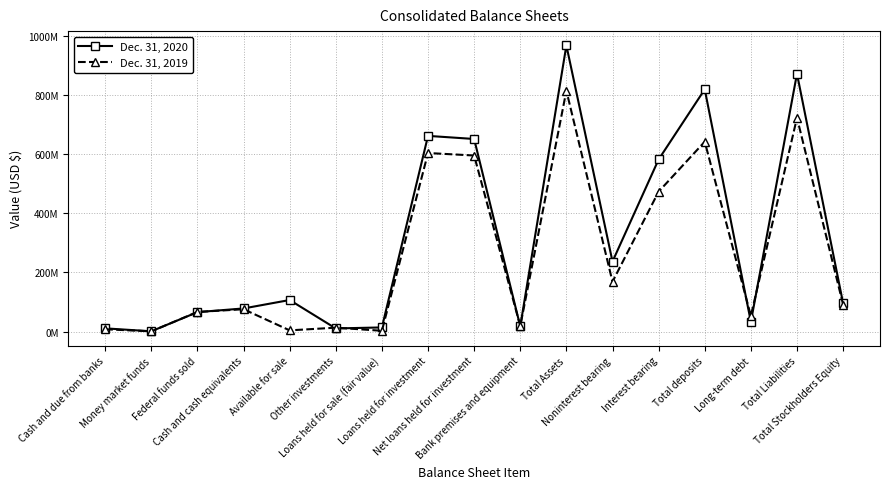

What is the label of the 7th point from the left?

Loans held for sale (fair value)